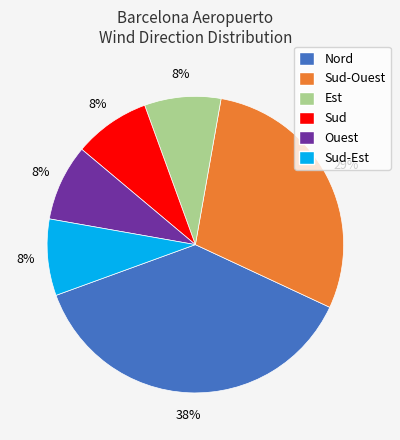

To the nearest percent, what portion does Sud-Est represent?

8%